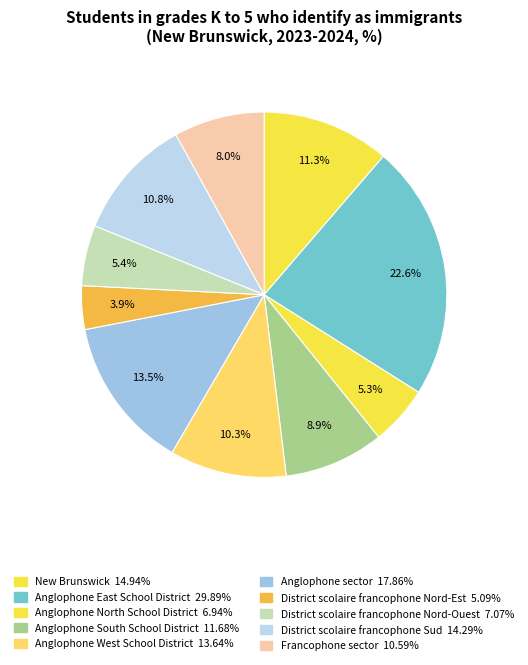

Does District scolaire francophone Nord-Est represent more than half of the total?

No